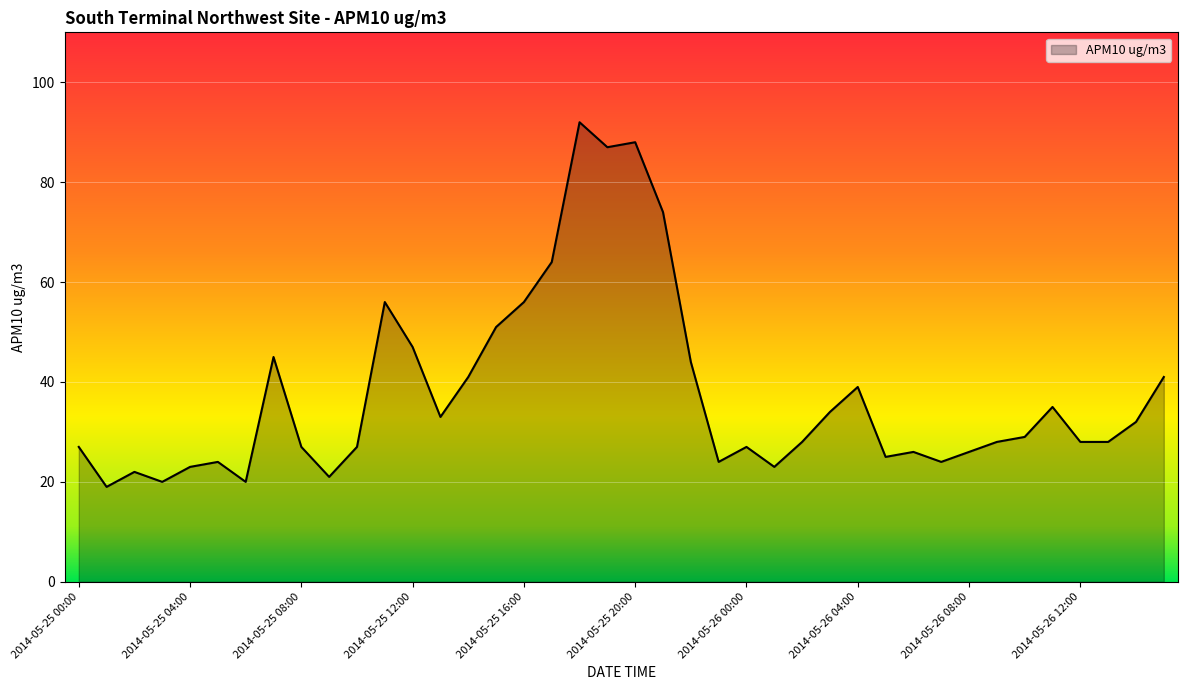

What is the greatest value displayed?

92